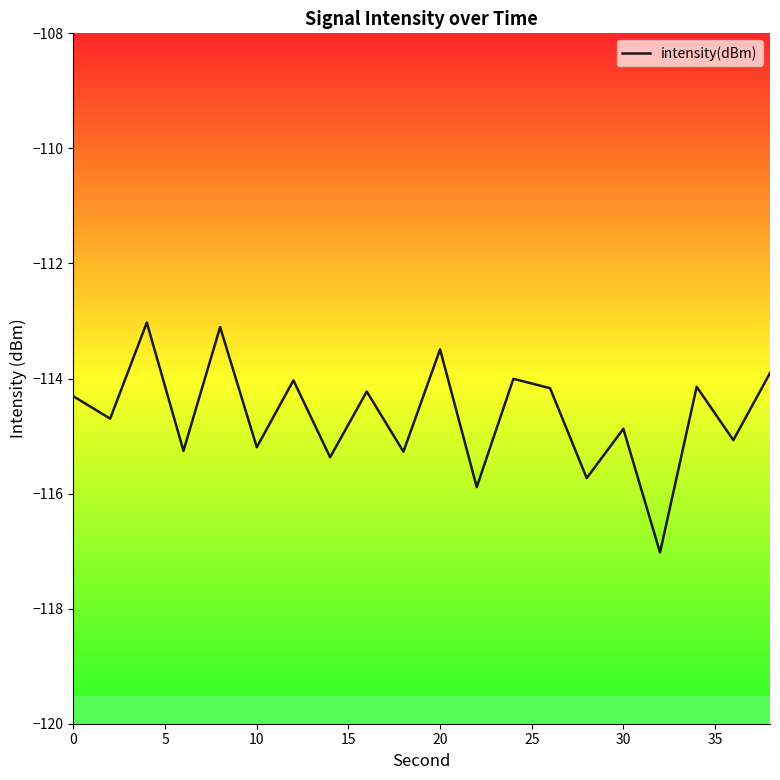

What is the smallest value displayed?

-117.0